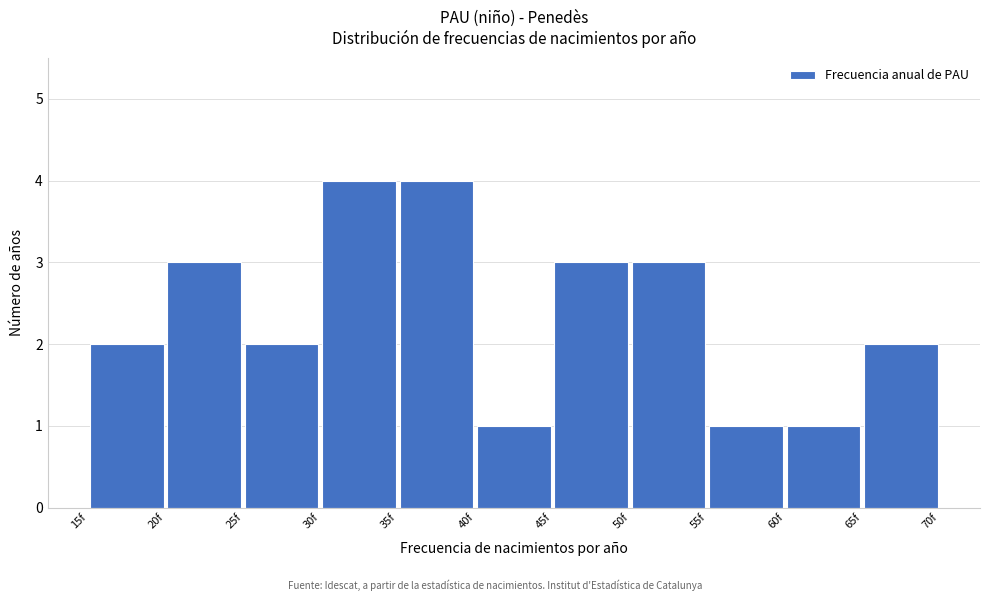

How tall is the bar that spans 50 to 55 on the x-axis? The values are not printed on the chart, so give them approximately, as read against the axis.

3